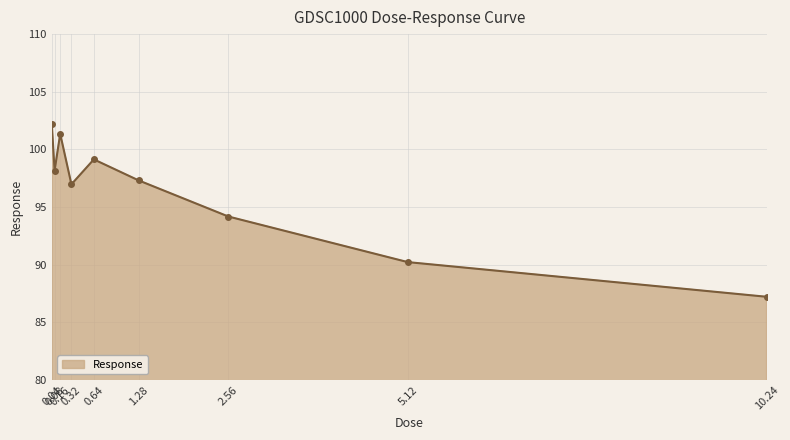

What is the change in value from 1.28 to 5.12?

-7.1